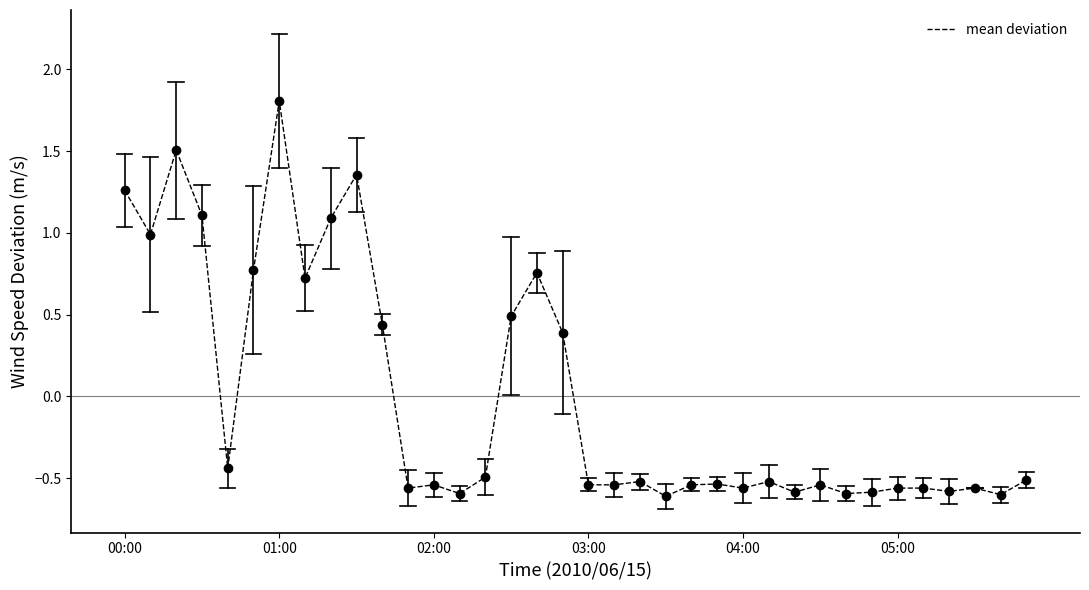

What is the difference between the maximum and minimum values?

2.4